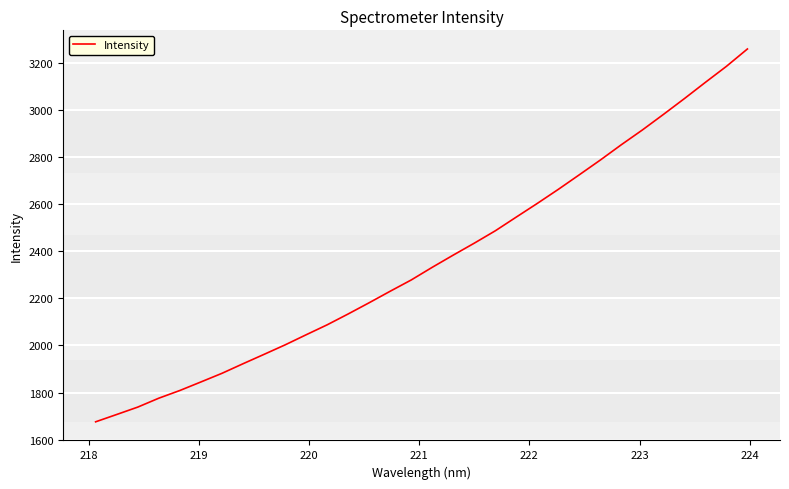

What is the difference between the maximum and minimum values?

1582.6